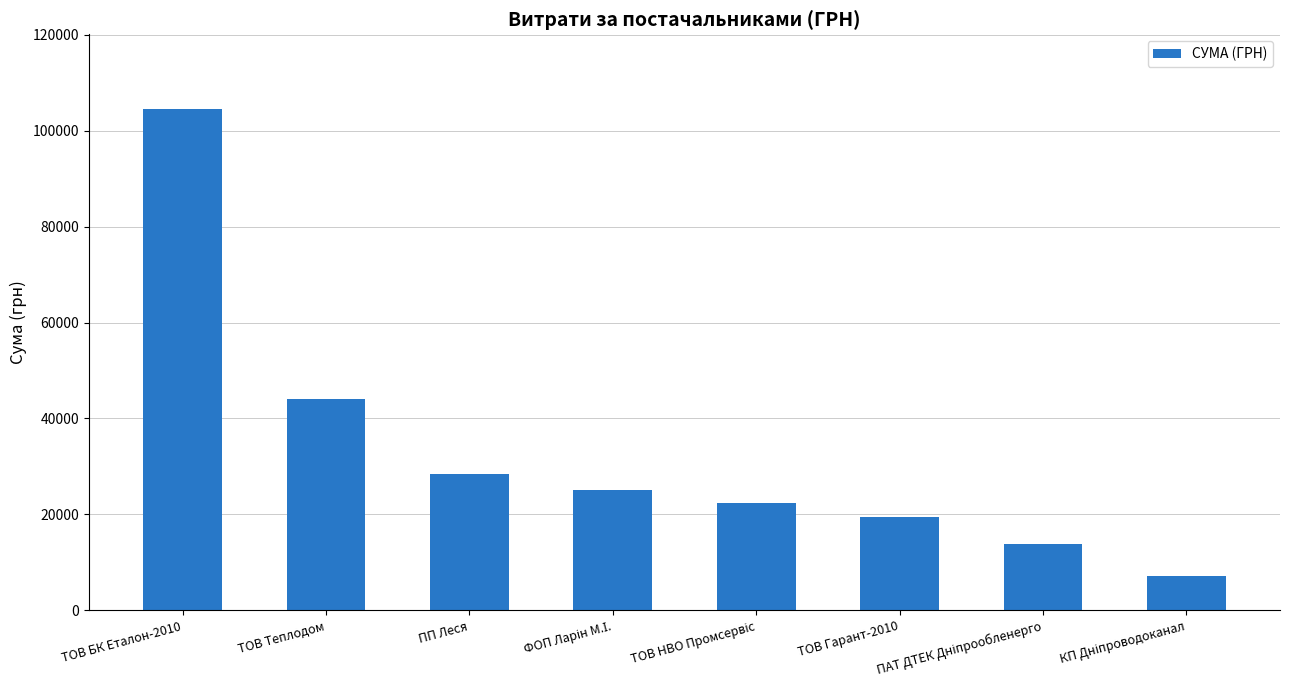

Does the chart contain any negative values?

No